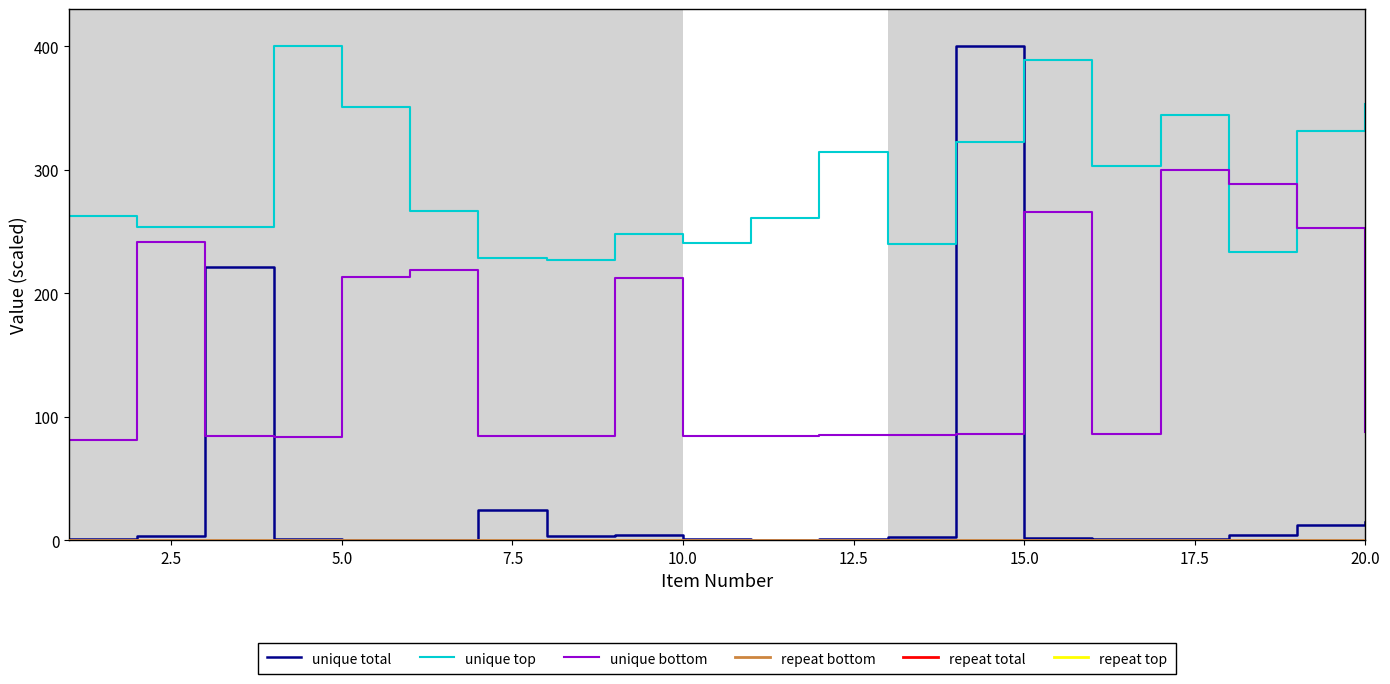

True or false: unique total and unique top cross at least once.

True